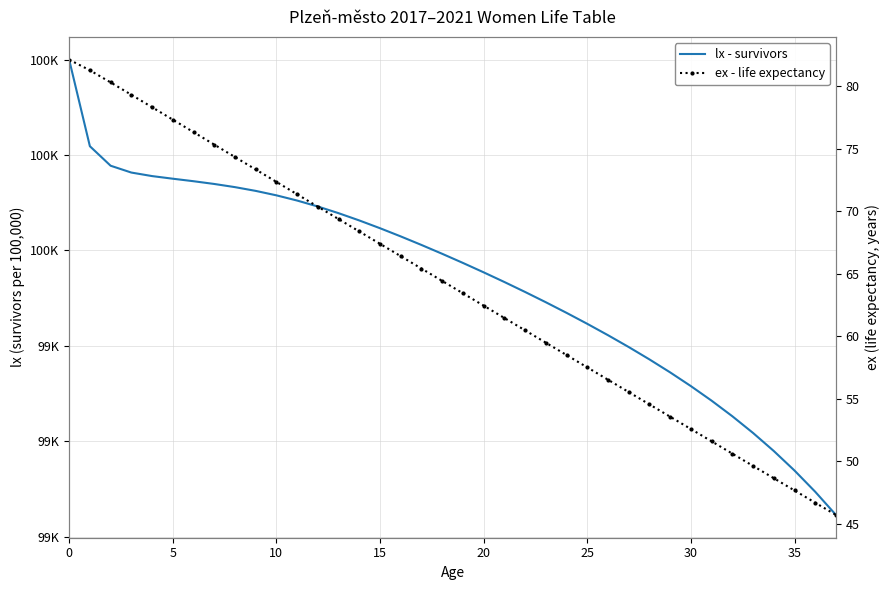

True or false: lx - survivors and ex - life expectancy cross at least once.

False